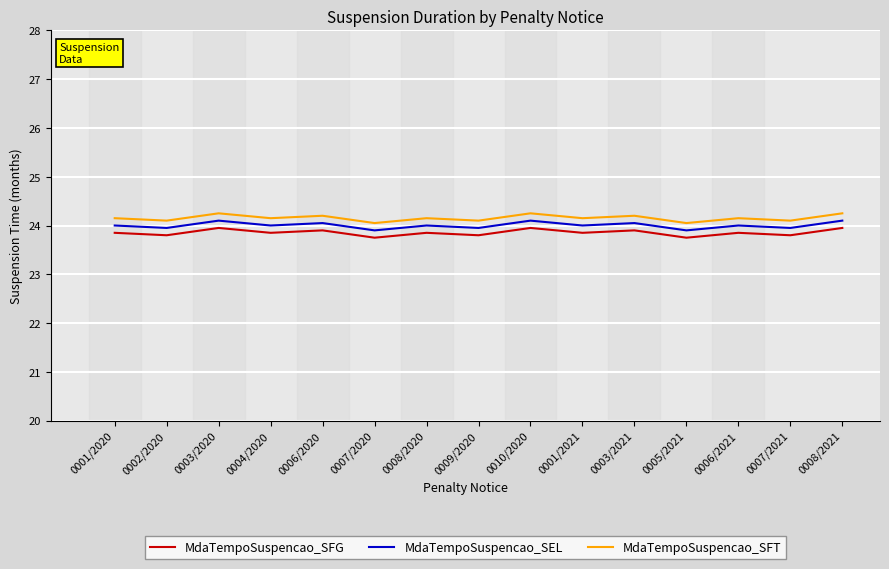

What is the total value across all series at 0003/2020?

72.3